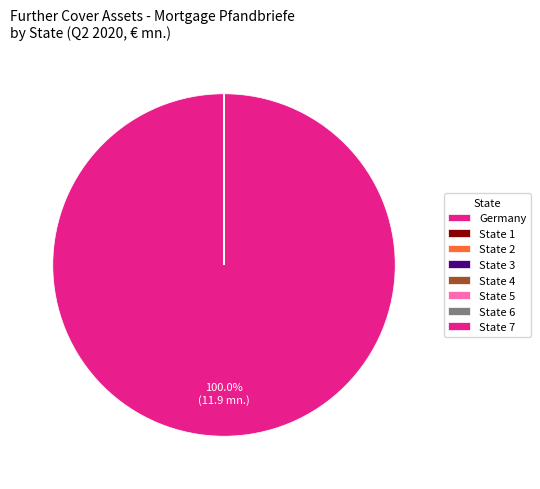

Does Germany account for over 50% of the chart?

Yes